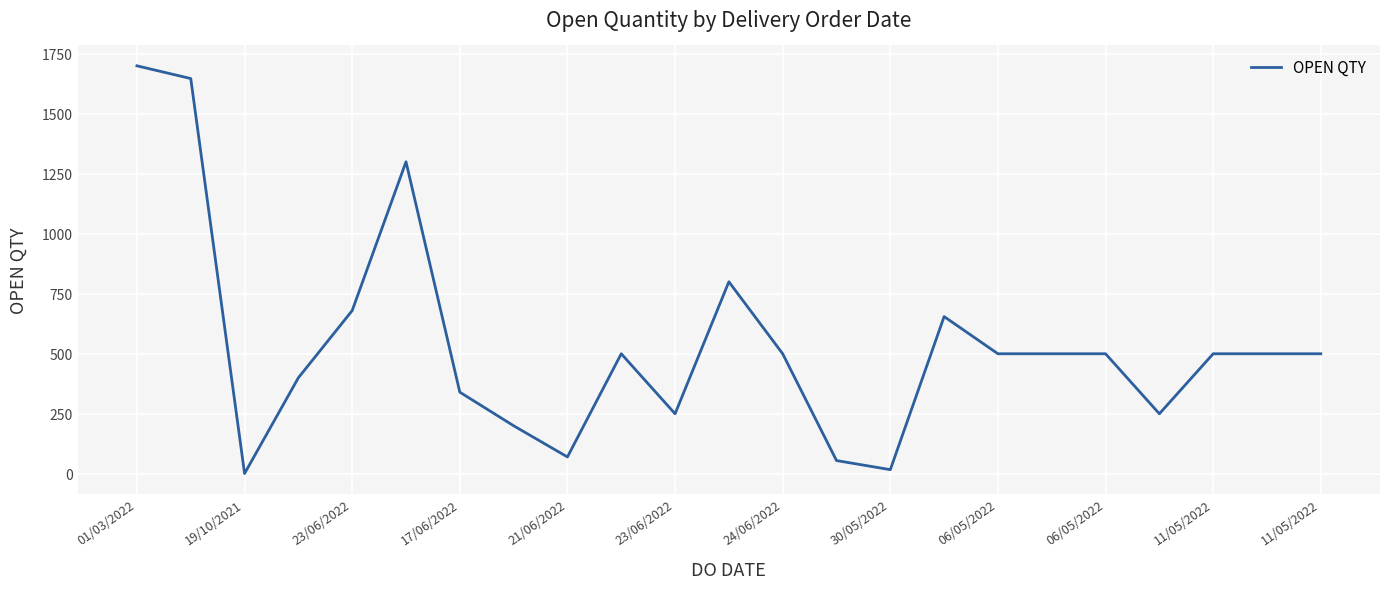

What is the maximum value shown in the chart?

1700